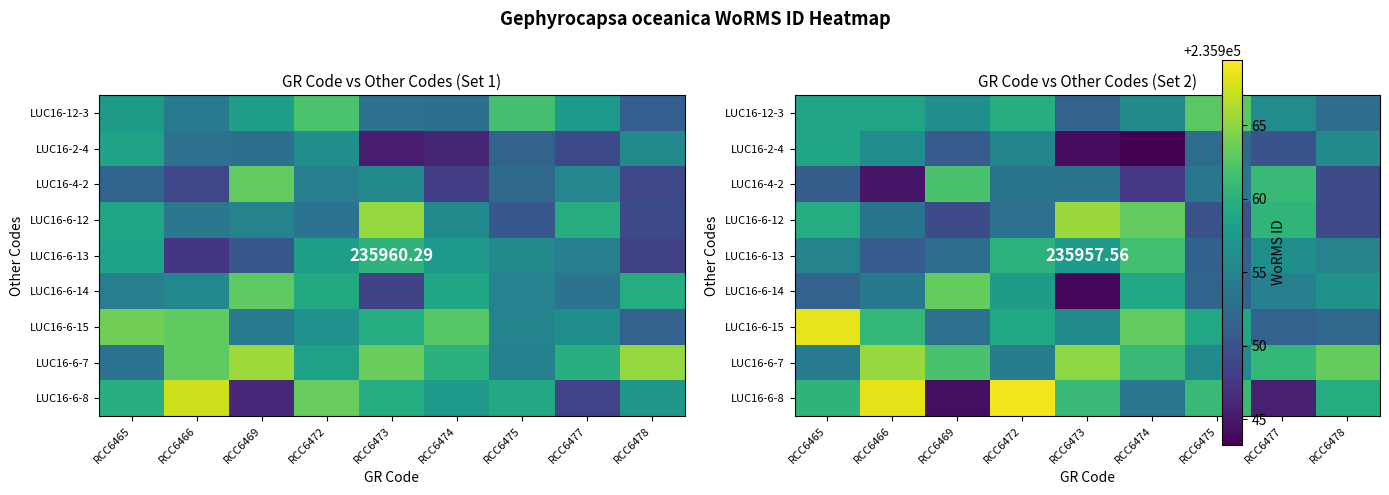

At which label is LUC16-4-2 closest to 235953?

RCC6473